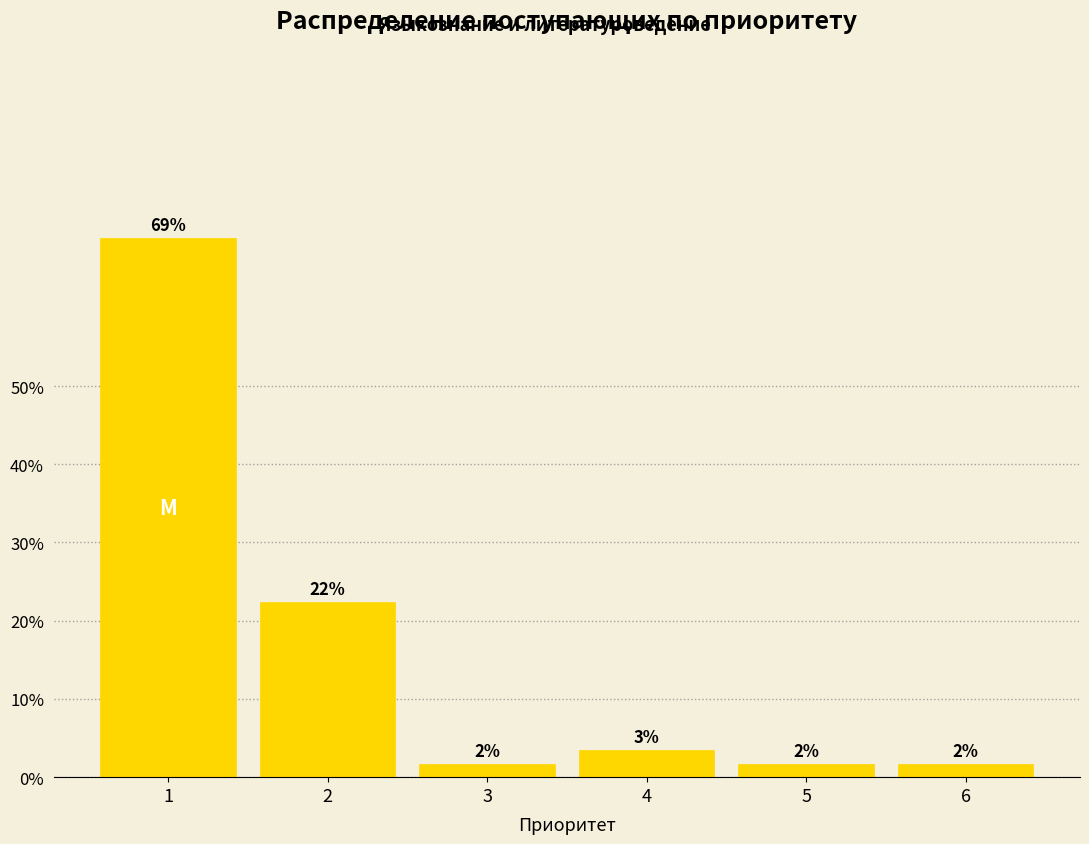

Does the chart contain any negative values?

No